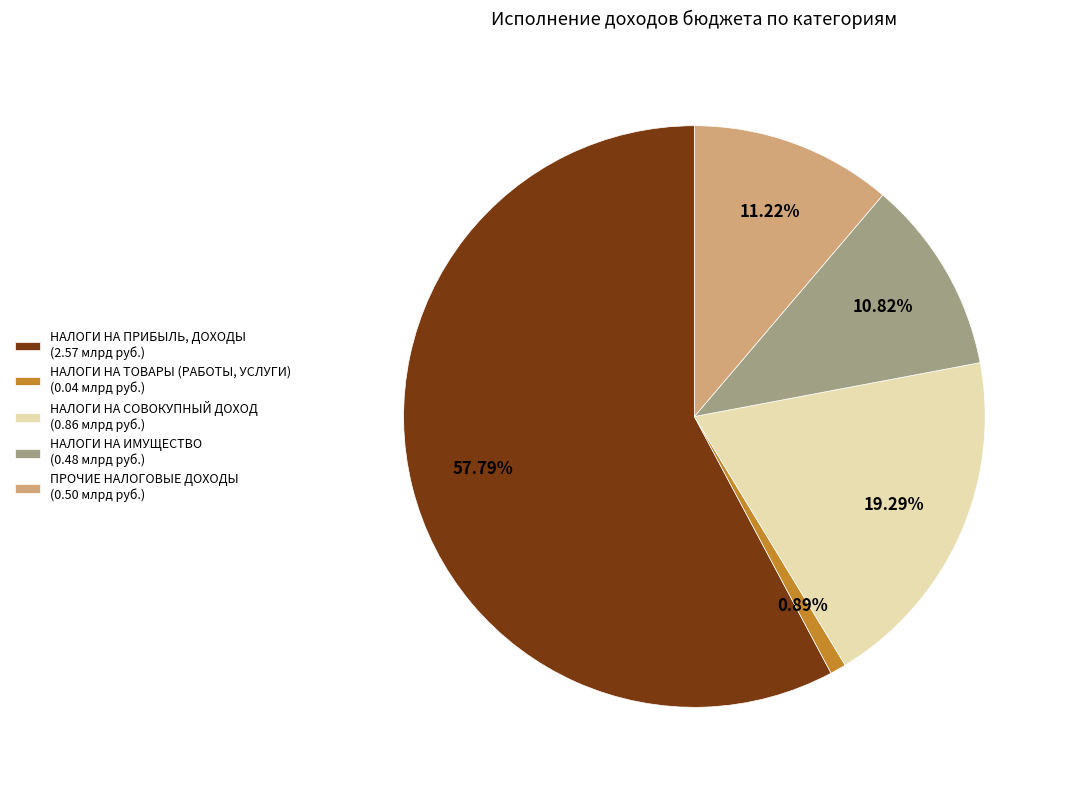

To the nearest percent, what percentage of the pie is НАЛОГИ НА СОВОКУПНЫЙ ДОХОД?

19%